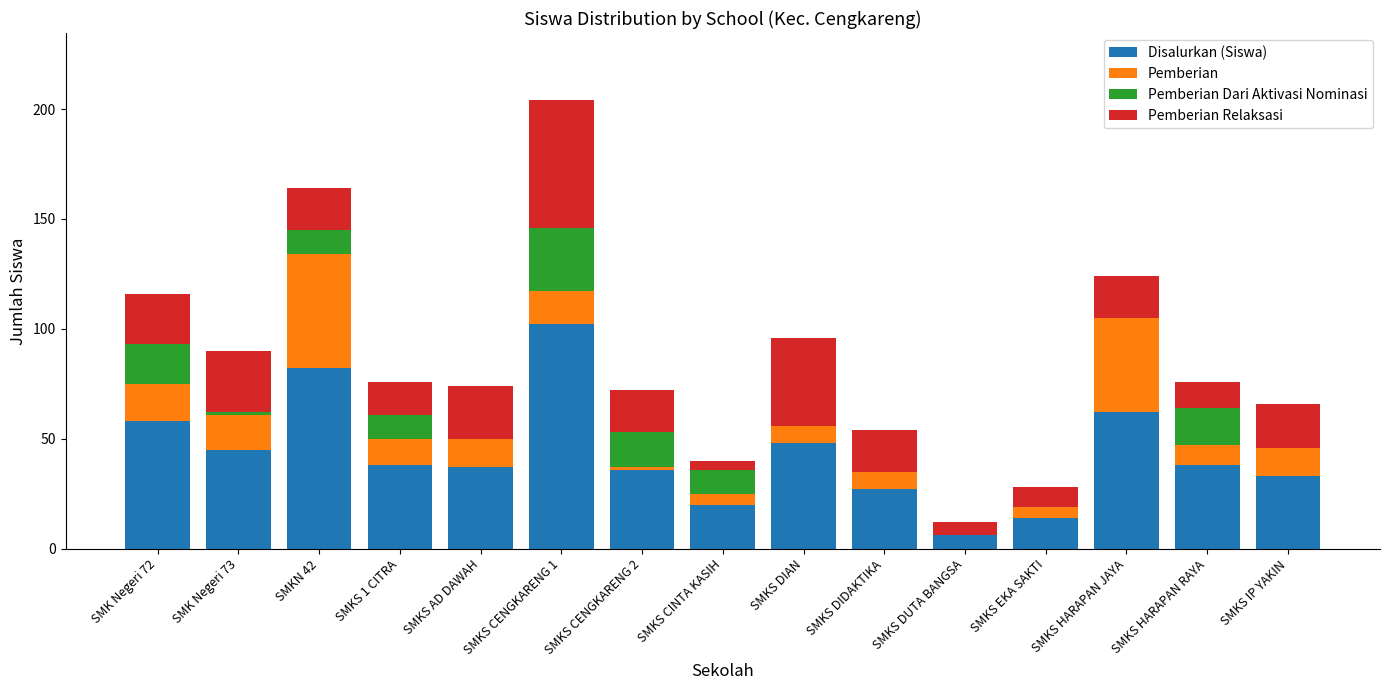

What is the total value across all series at SMKS IP YAKIN?

66